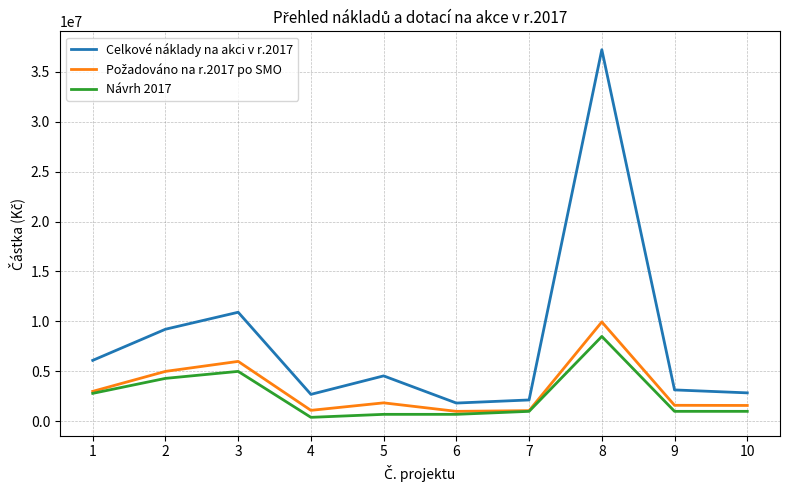

The value of Celkové náklady na akci v r.2017 at 9 is 5604178. True or false?

False